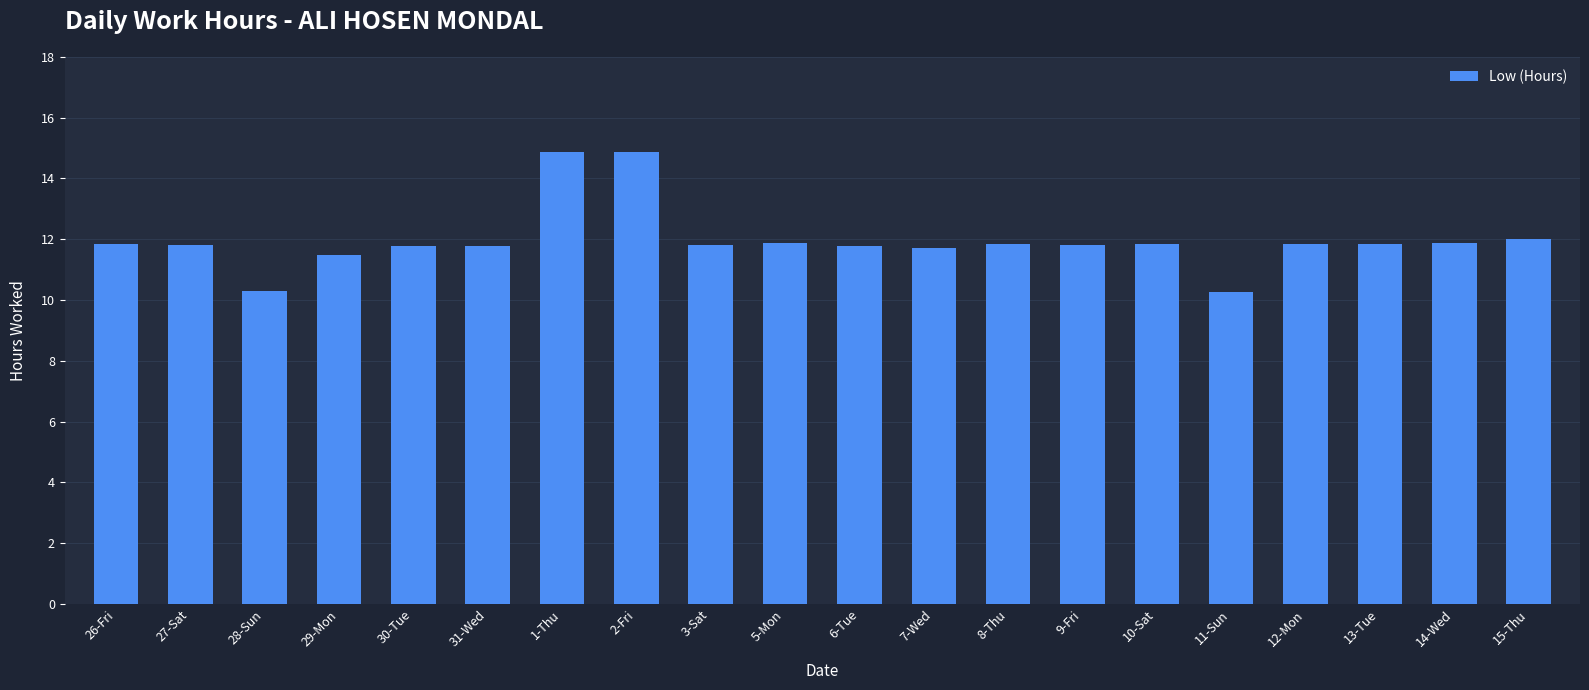

Count the number of values greater than 11.

18